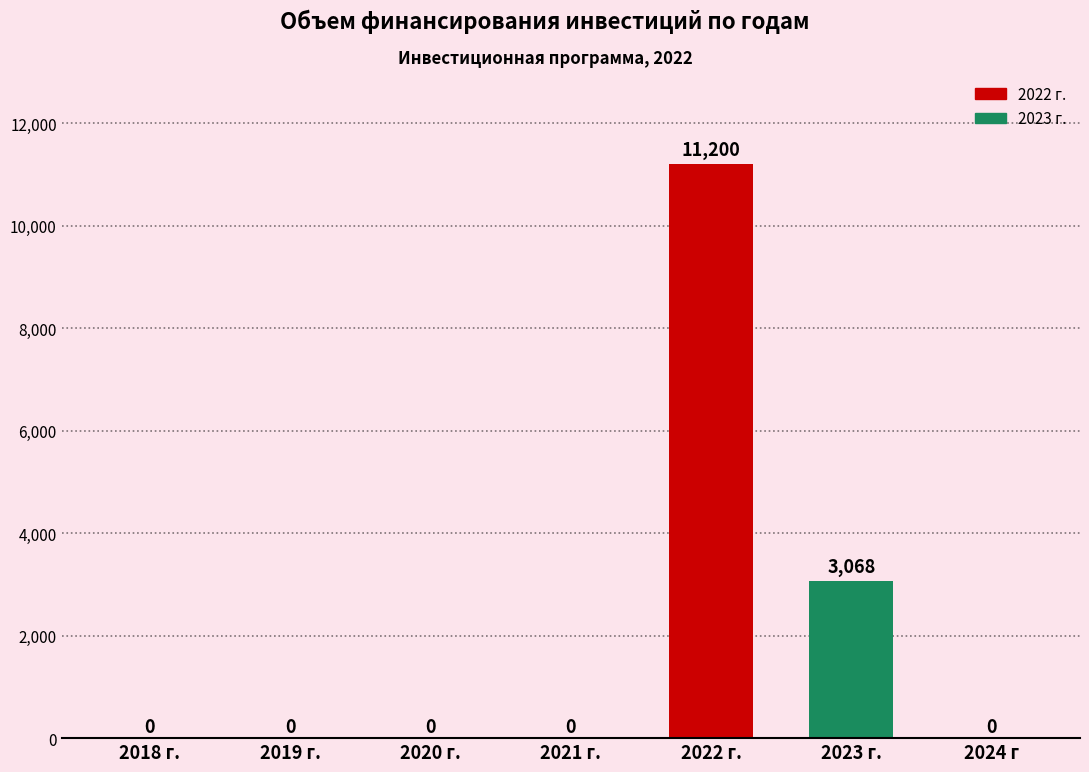

The chart shows a value of -5886.2 at 2020 г.. True or false?

False